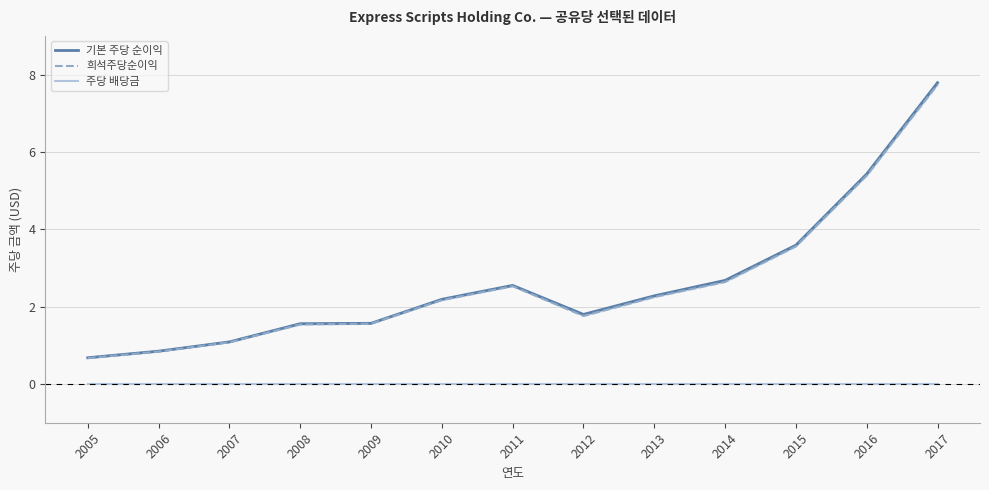

Between 2009 and 2011, which series saw the biggest shift?

기본 주당 순이익